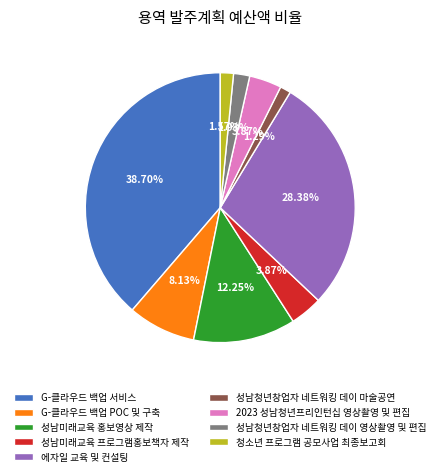

Is there any slice that represents more than half of the pie?

No